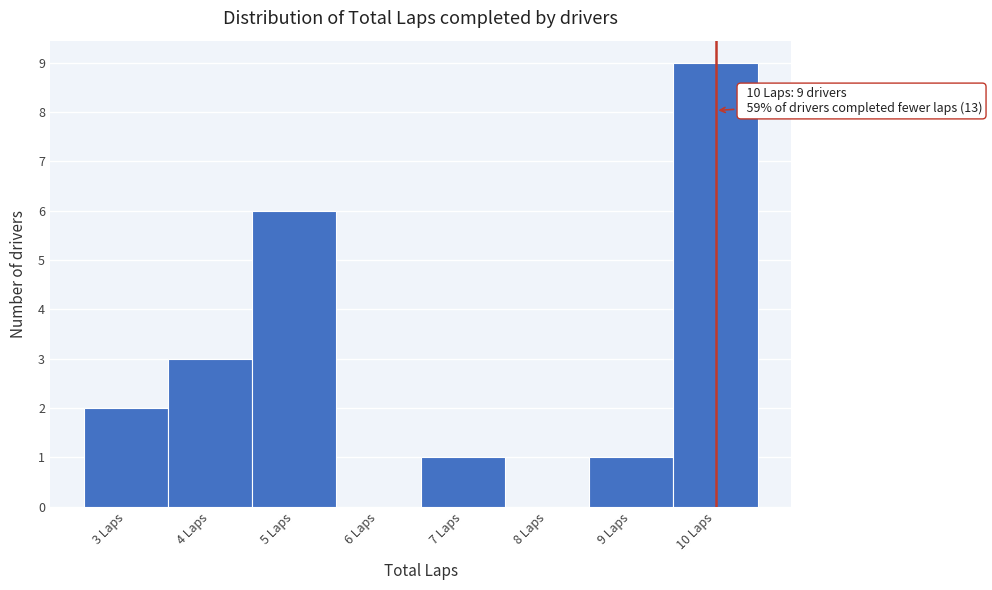

Over which range of the x-axis is the bar tallest?

9.5 to 10.5